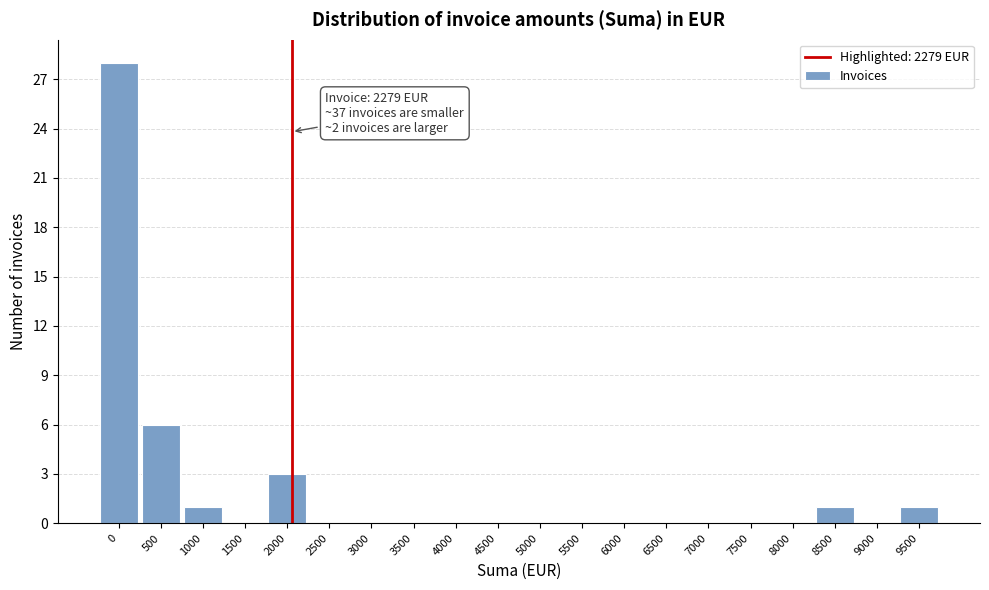

Reading left to right, extract all data points from this chart.

0=28	500=6	1000=1	1500=0	2000=3	2500=0	3000=0	3500=0	4000=0	4500=0	5000=0	5500=0	6000=0	6500=0	7000=0	7500=0	8000=0	8500=1	9000=0	9500=1